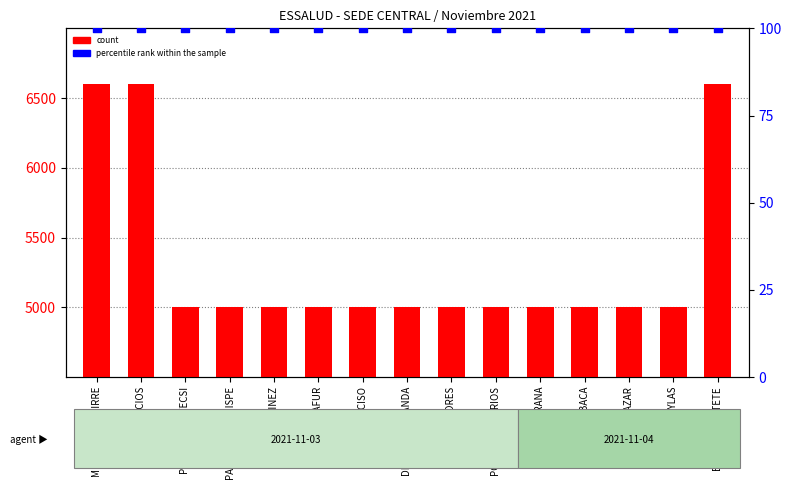

What are all the series names shown in the legend?

count, percentile rank within the sample